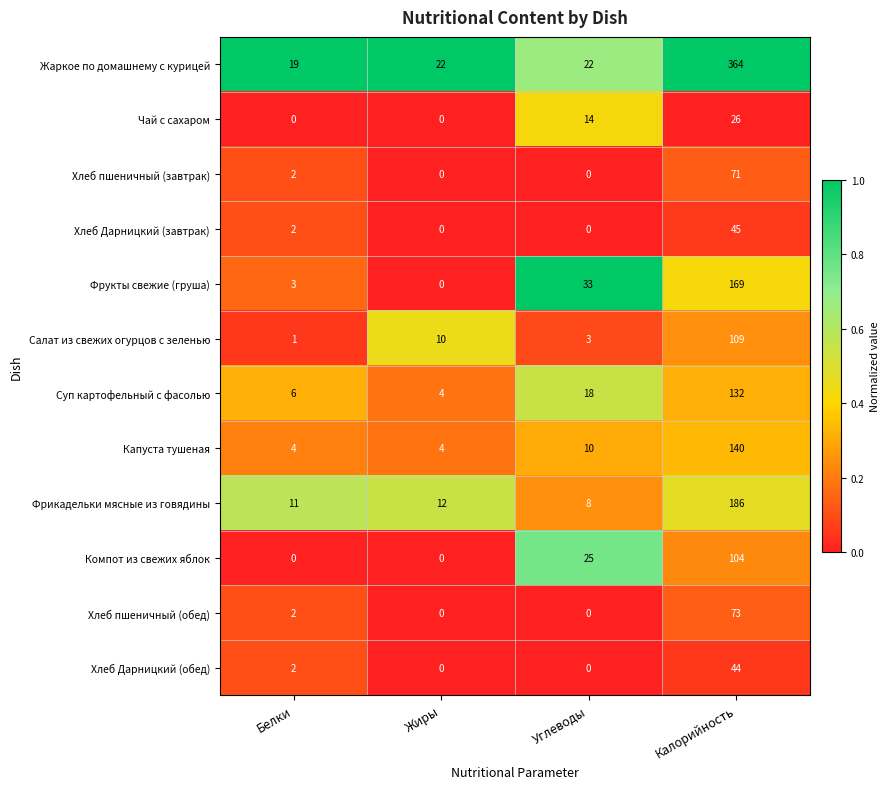

Which category has the highest value across all series?

Калорийность